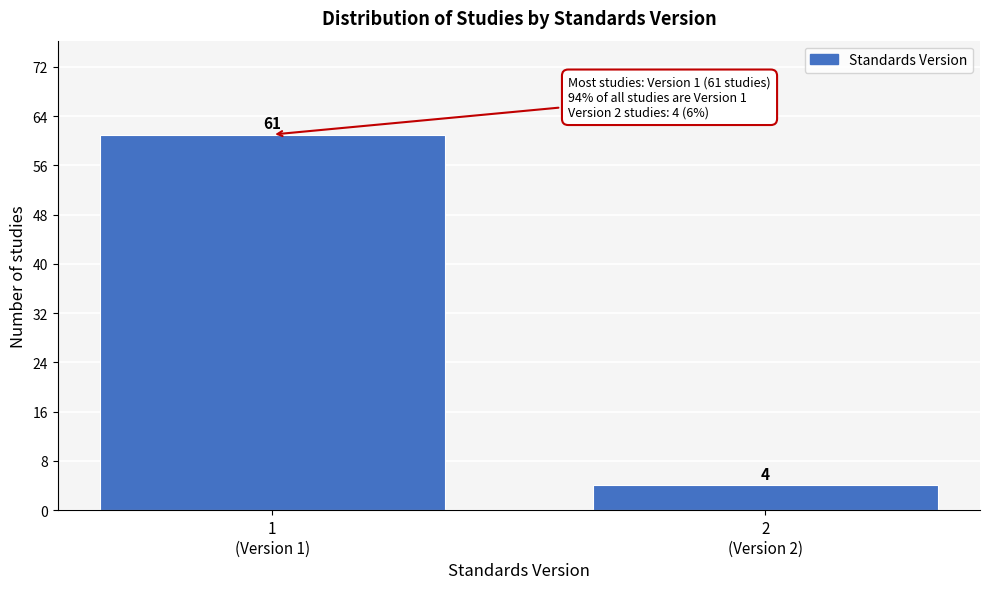

Reading left to right, transcribe all the data shown in this chart.

61	4